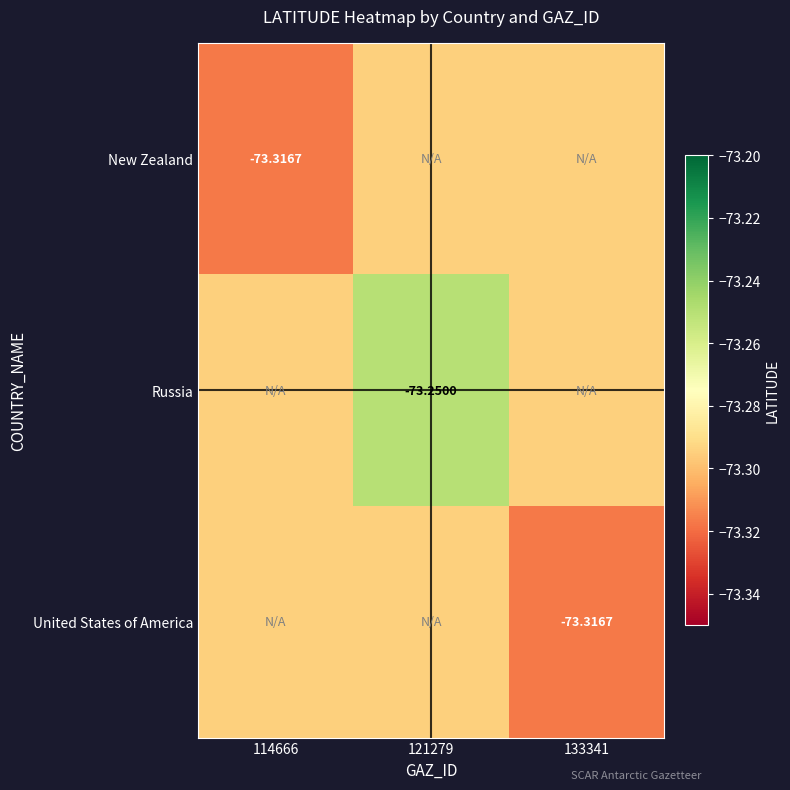

List the series in order of their peak value, highest first.

Russia, New Zealand, United States of America